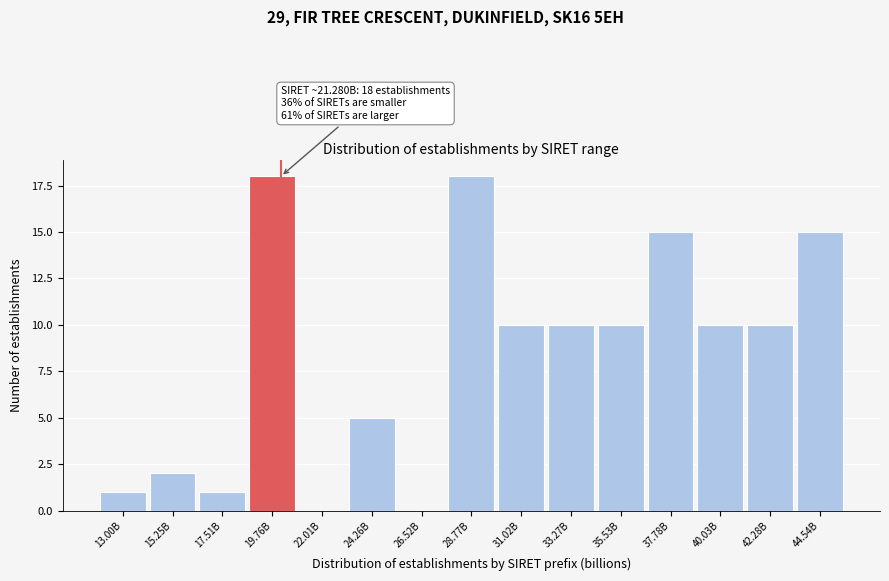

Reading left to right, list all the values displayed in this chart.

13.00B=1	15.25B=2	17.51B=1	19.76B=18	22.01B=0	24.26B=5	26.52B=0	28.77B=18	31.02B=10	33.27B=10	35.53B=10	37.78B=15	40.03B=10	42.28B=10	44.54B=15